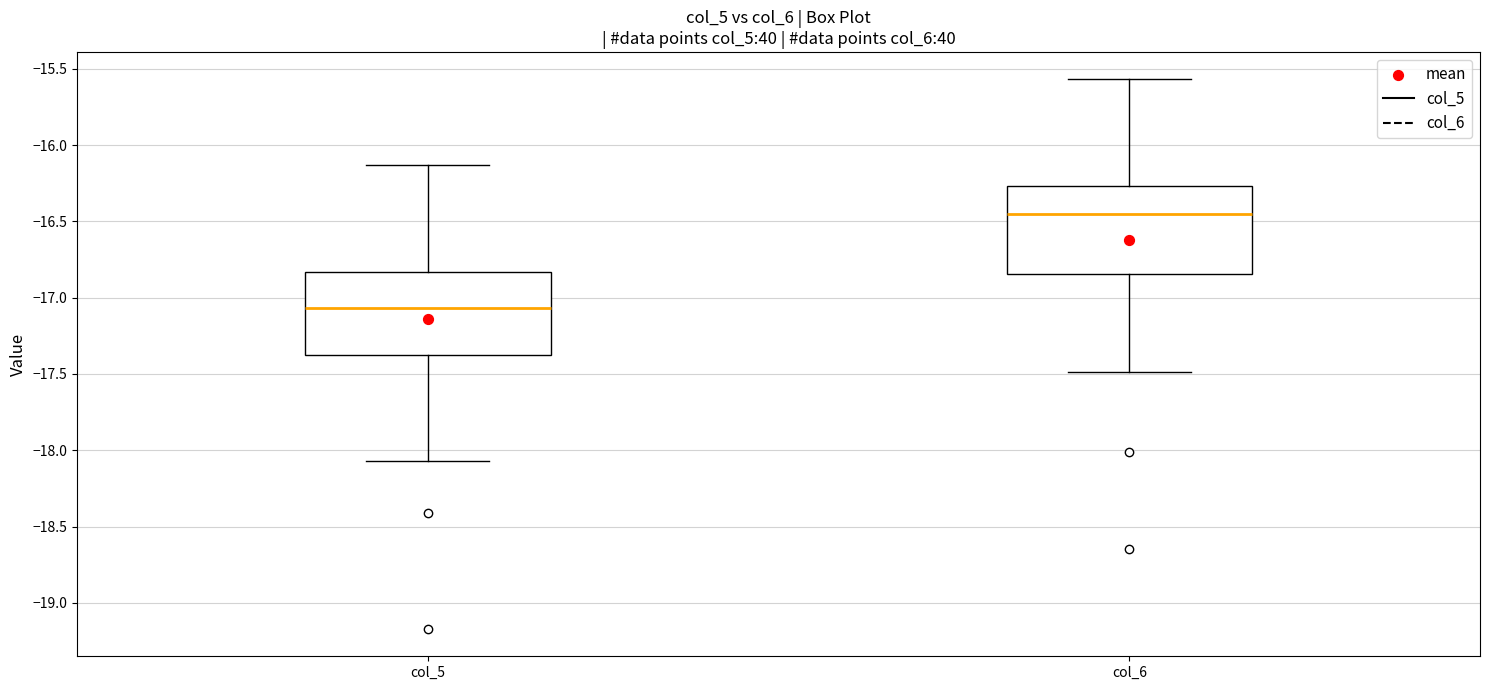

Where is the lower edge of the box for col_5 on the y-axis? The values are not printed on the chart, so give them approximately, as read against the axis.

-17.35